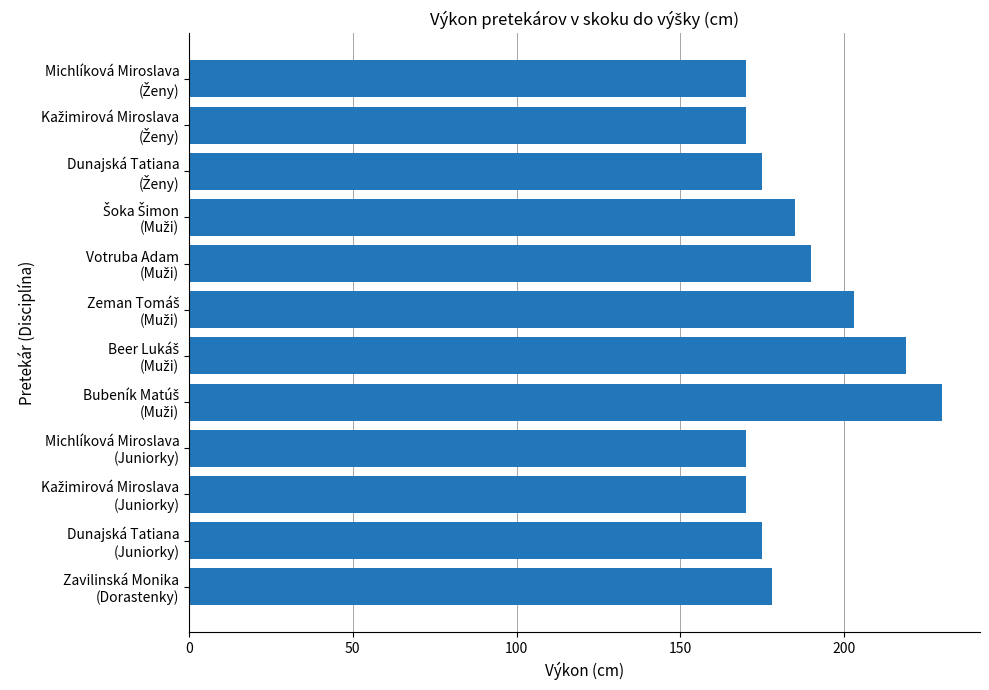

Reading bottom to top, what are all the values shown in this chart?

178	175	170	170	230	219	203	190	185	175	170	170